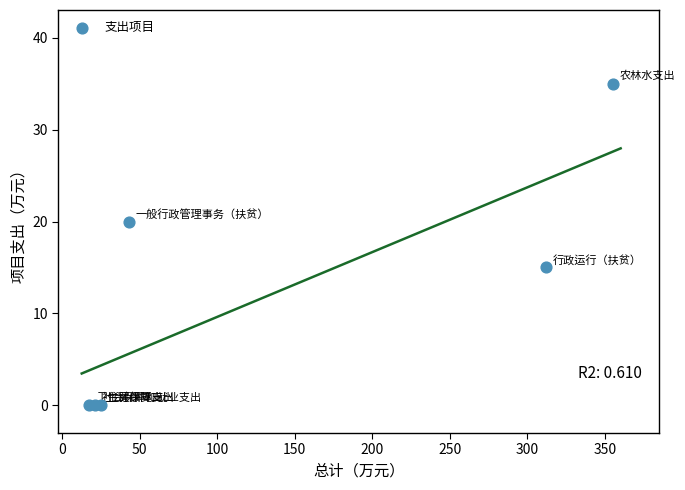

What Y value in the scatter plot is closest to 17?

15